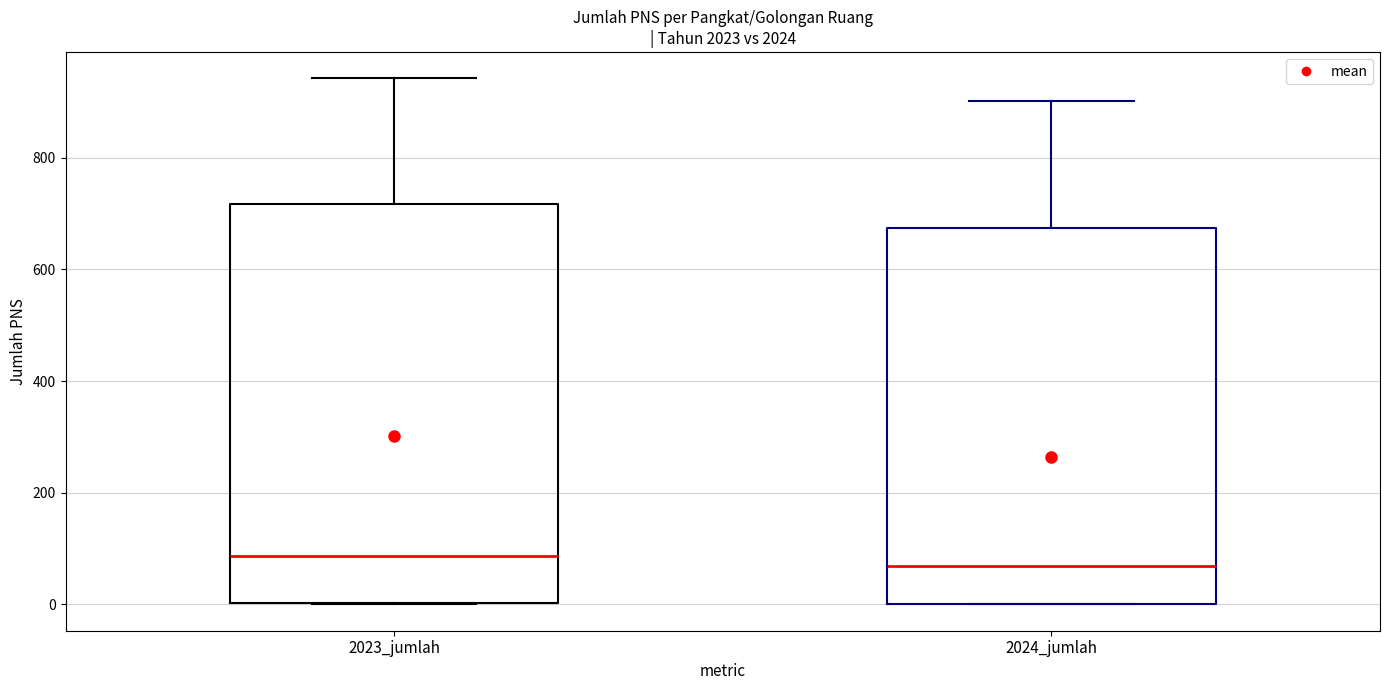

Reading left to right, transcribe this box plot: for each box, give where its median line is, the range the box spans, and where its two whiskers end, as read against the y-axis. The values are not printed on the chart, so give them approximately, as read against the axis.

2023_jumlah: median 80, box 0 to 720, whiskers 0 to 940
2024_jumlah: median 60, box 0 to 680, whiskers 0 to 900